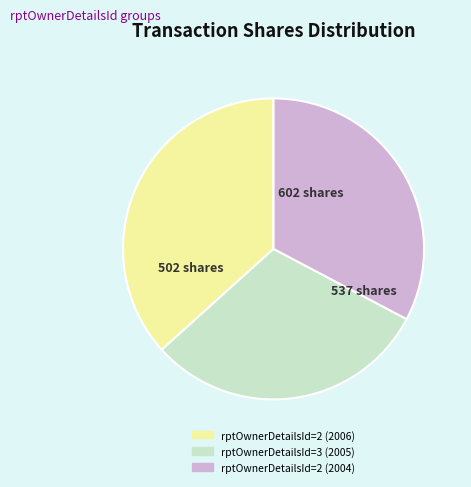

Does any single category account for the majority?

No